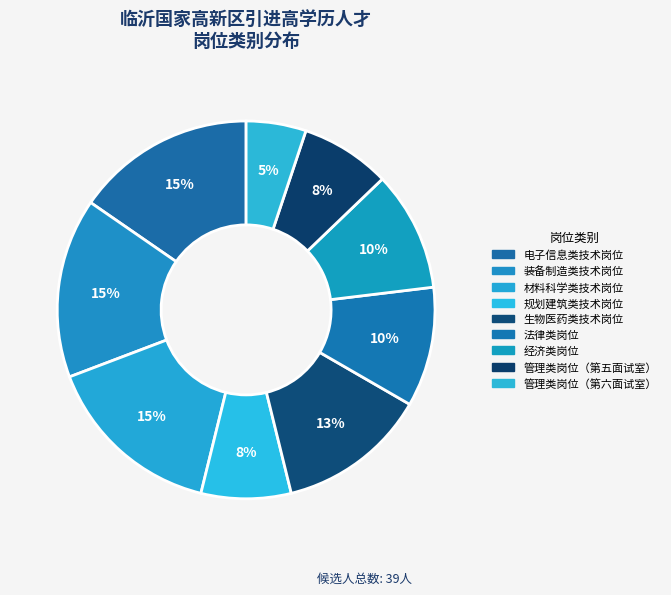

Does 材料科学类技术岗位 represent more than half of the total?

No